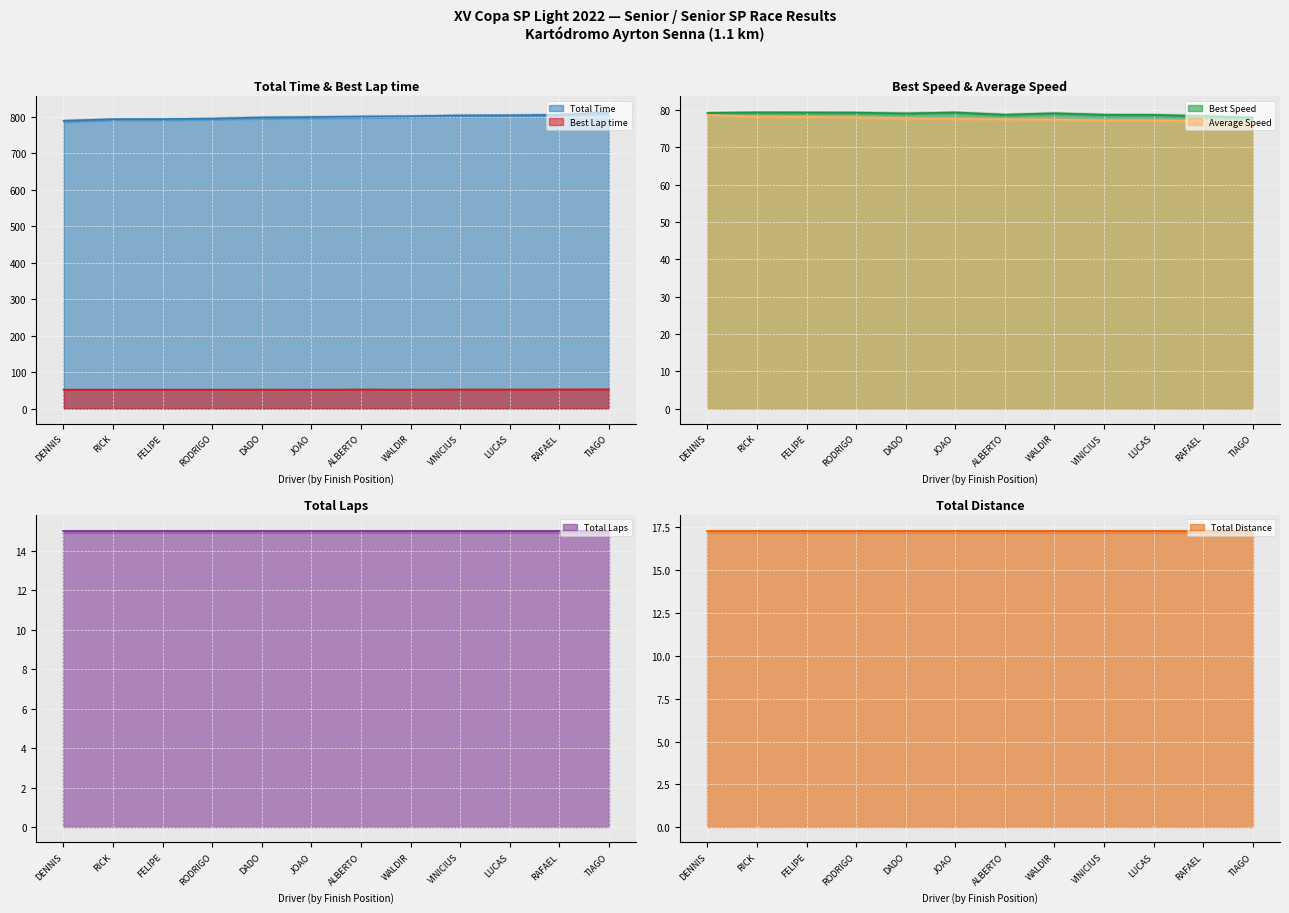

Which series has the largest total across all categories?

Total Time